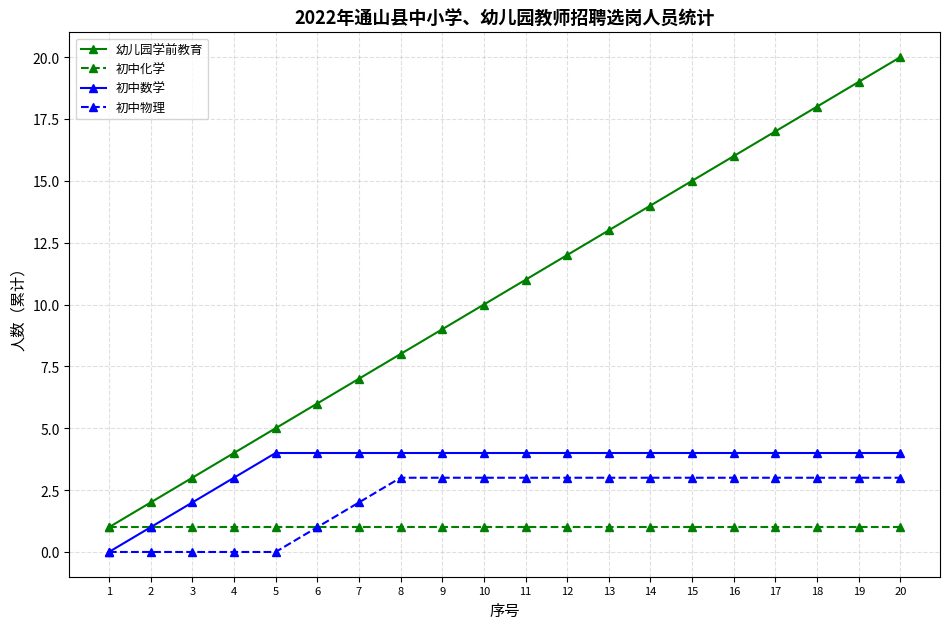

How many lines are shown in the chart?

4